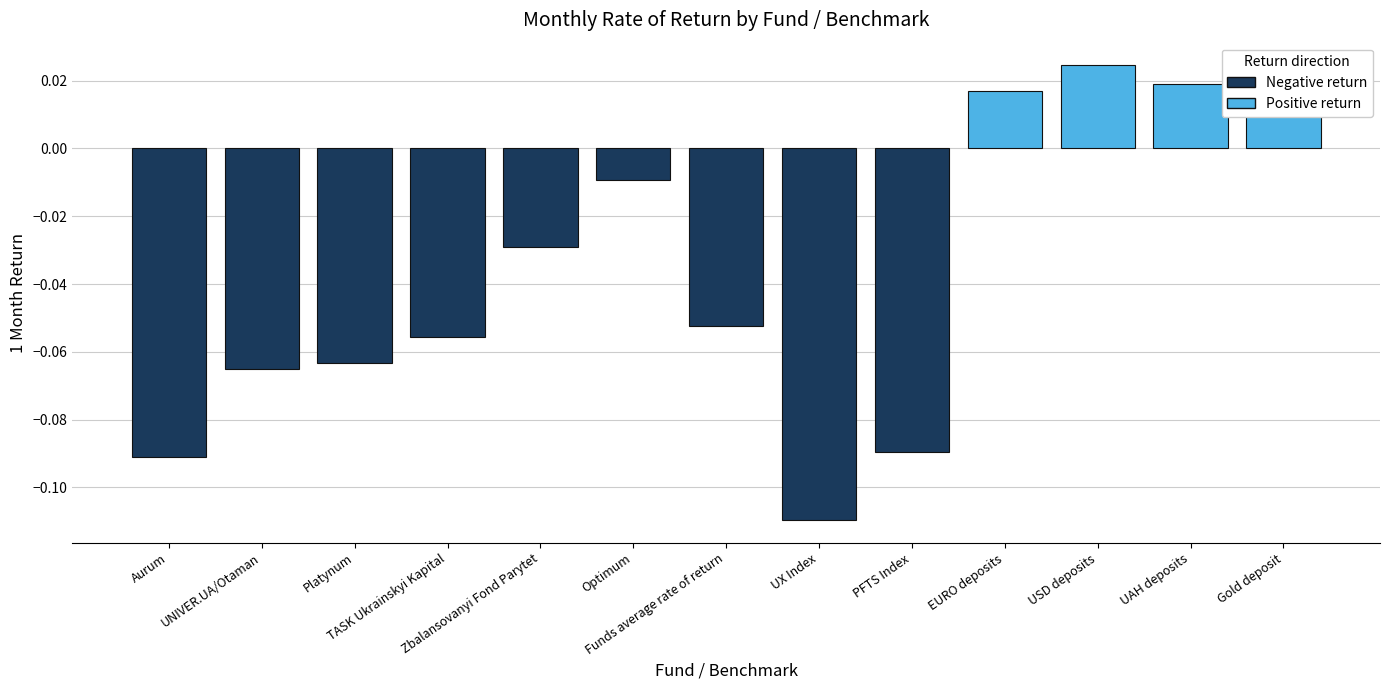

What is the label of the 4th bar from the right?

EURO deposits